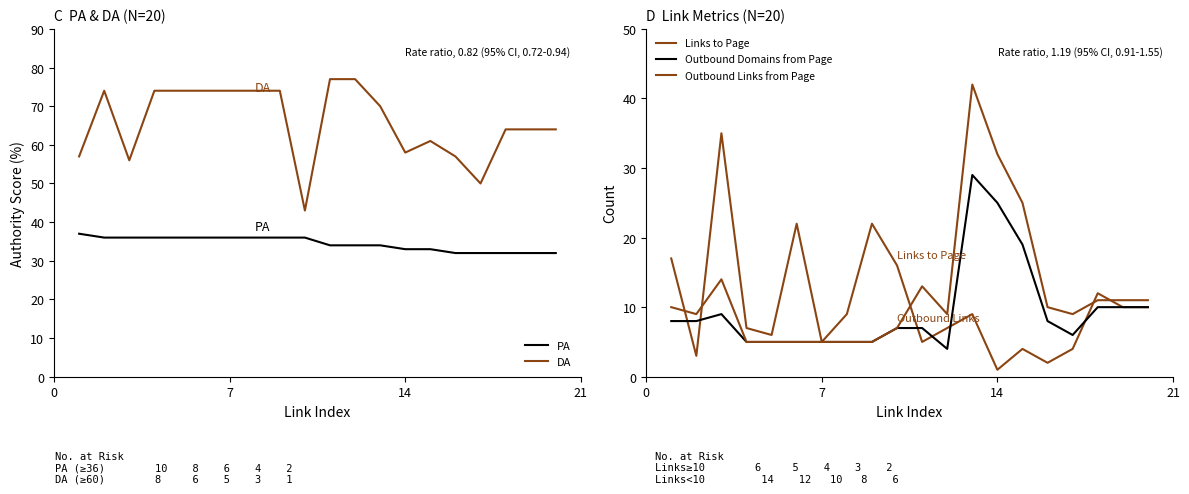

The value of PA at 14 is 54. True or false?

False